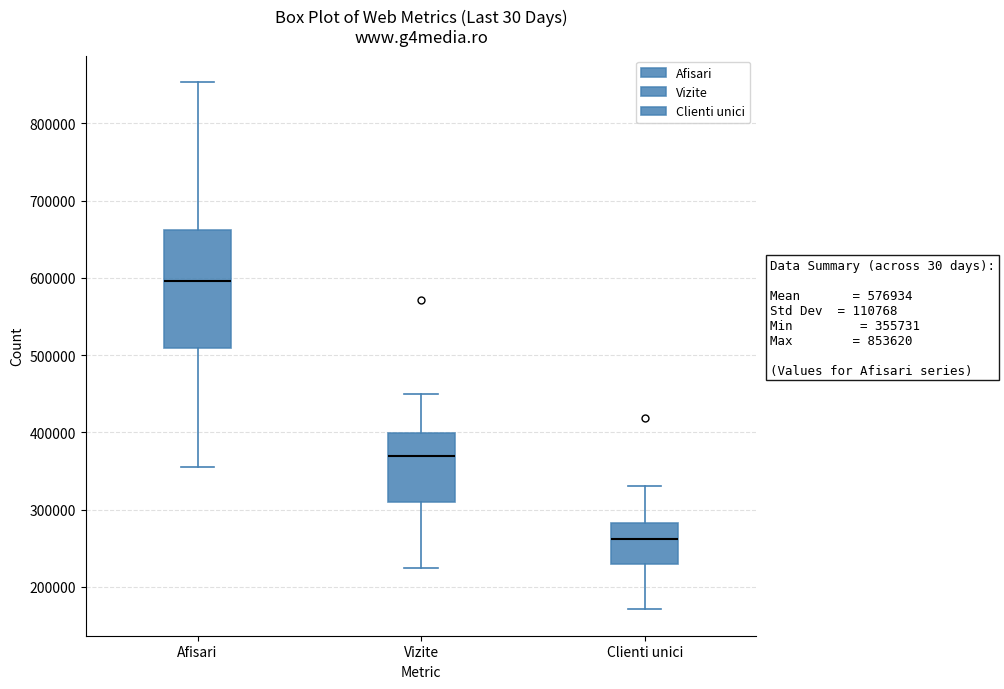

Which box is the tallest, from its lower edge to its upper edge?

Afisari